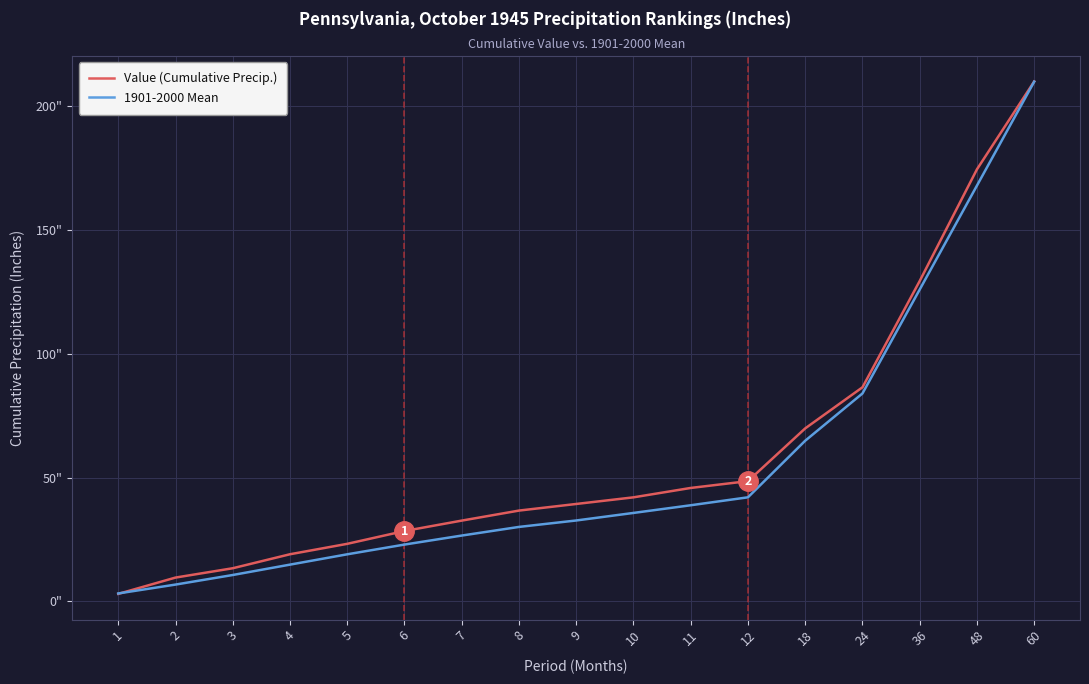

What are all the series names shown in the legend?

Value (Cumulative Precip.), 1901-2000 Mean